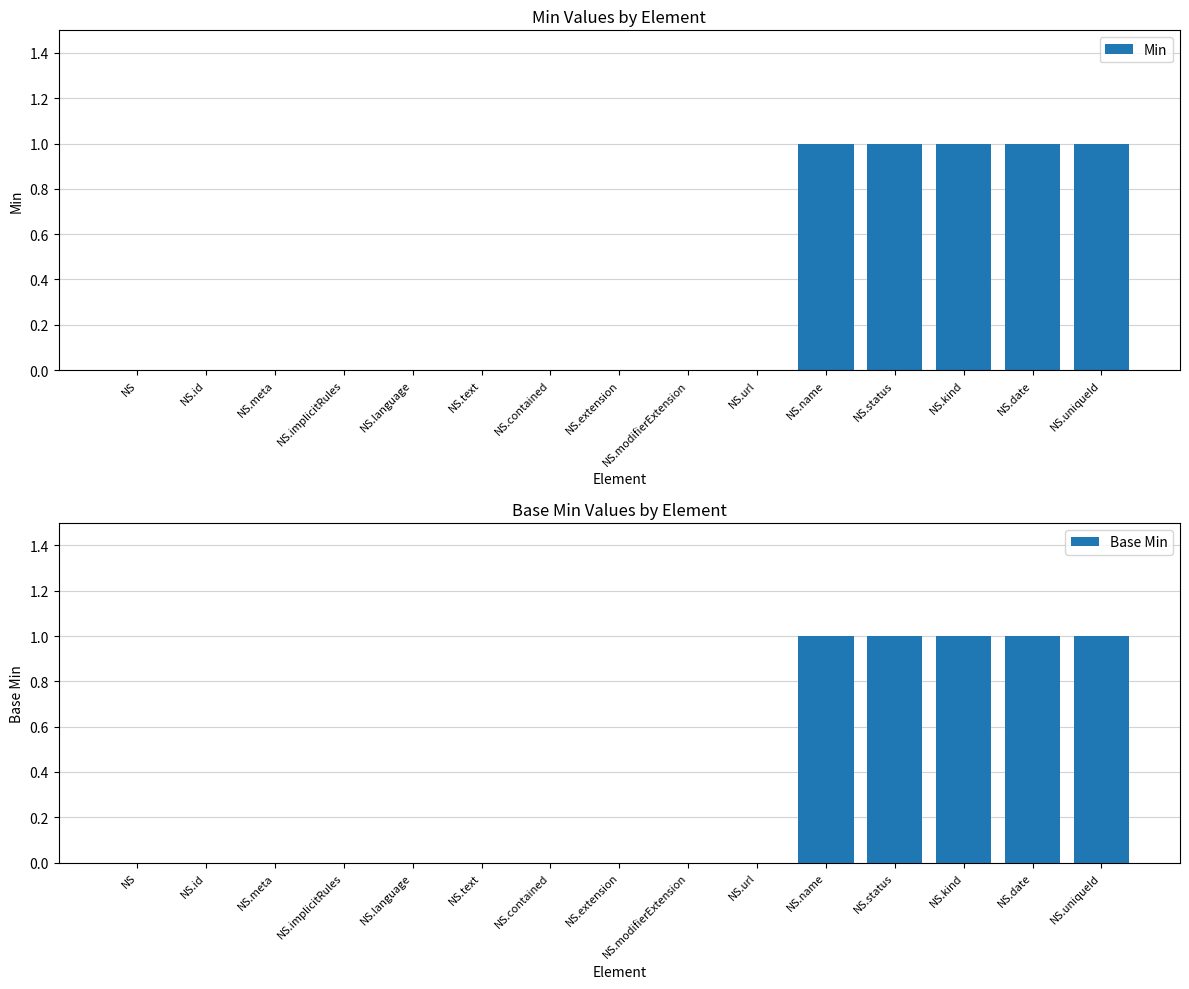

How many groups of bars are there?

15